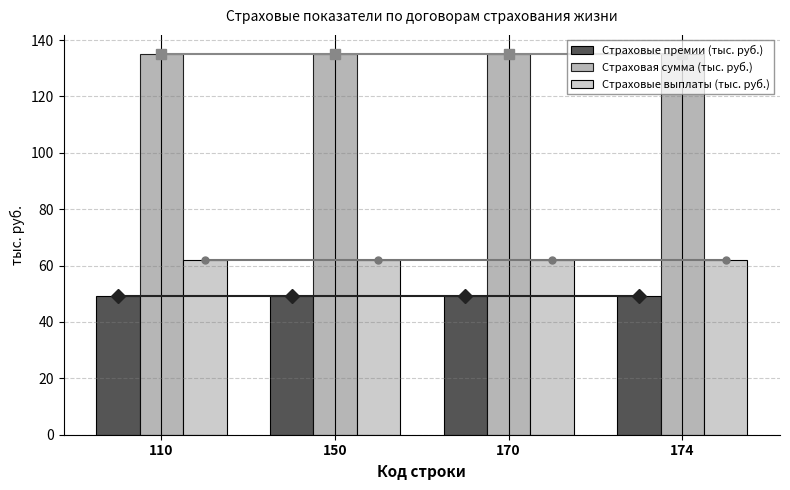

The value of Страховые выплаты (тыс. руб.) at 110 is 61.9. True or false?

True